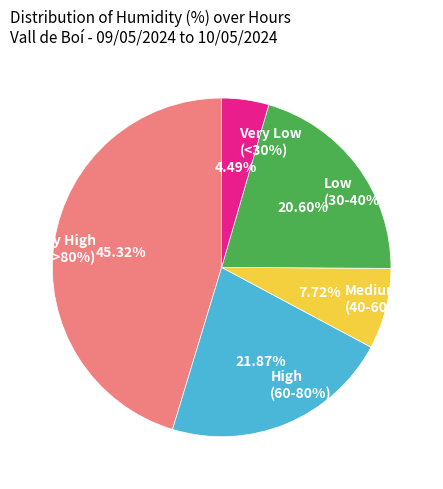

Is there any slice that represents more than half of the pie?

No